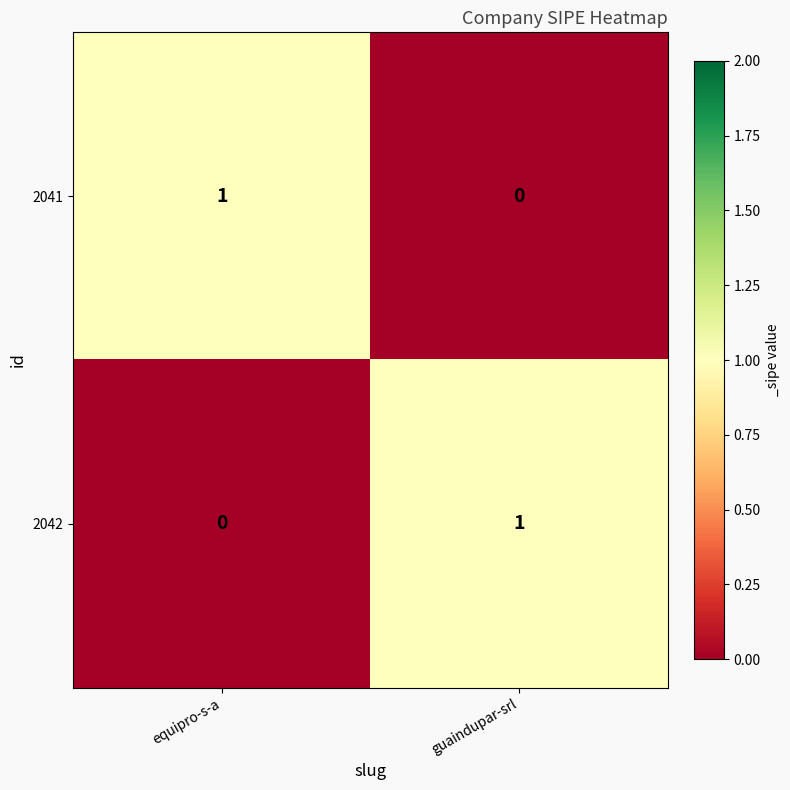

The 2041 series shows 1 at equipro-s-a. True or false?

True